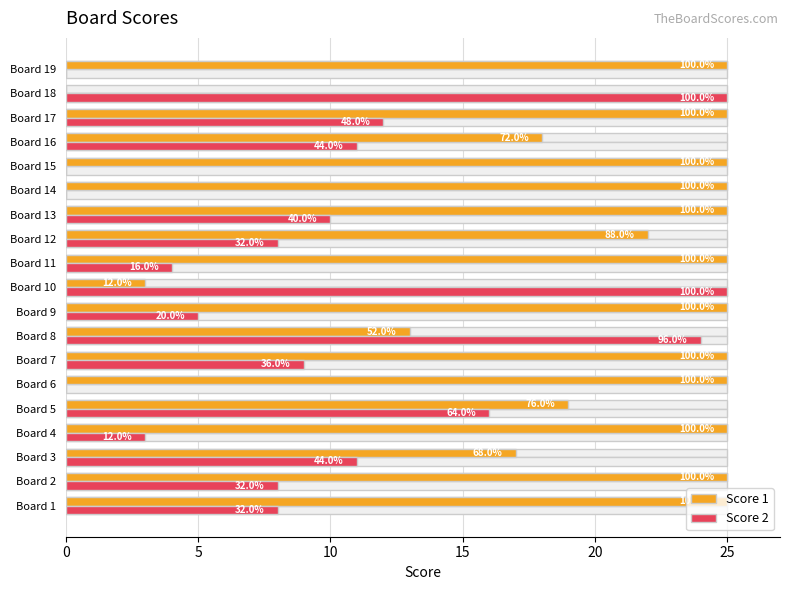

How many bars are there in total?

38